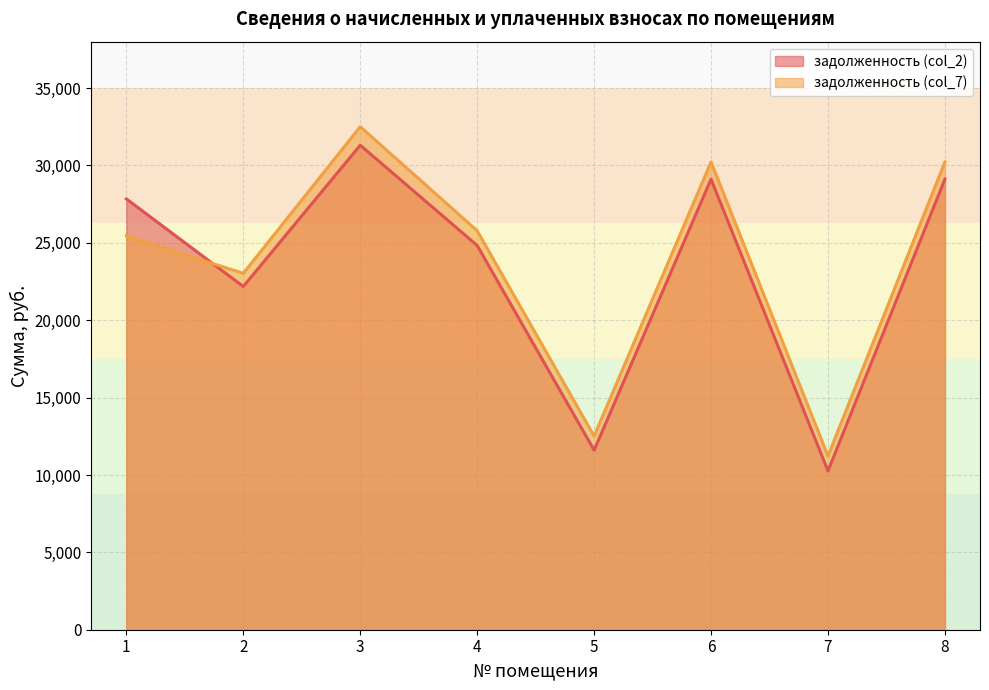

What are all the series names shown in the legend?

задолженность (col_2), задолженность (col_7)